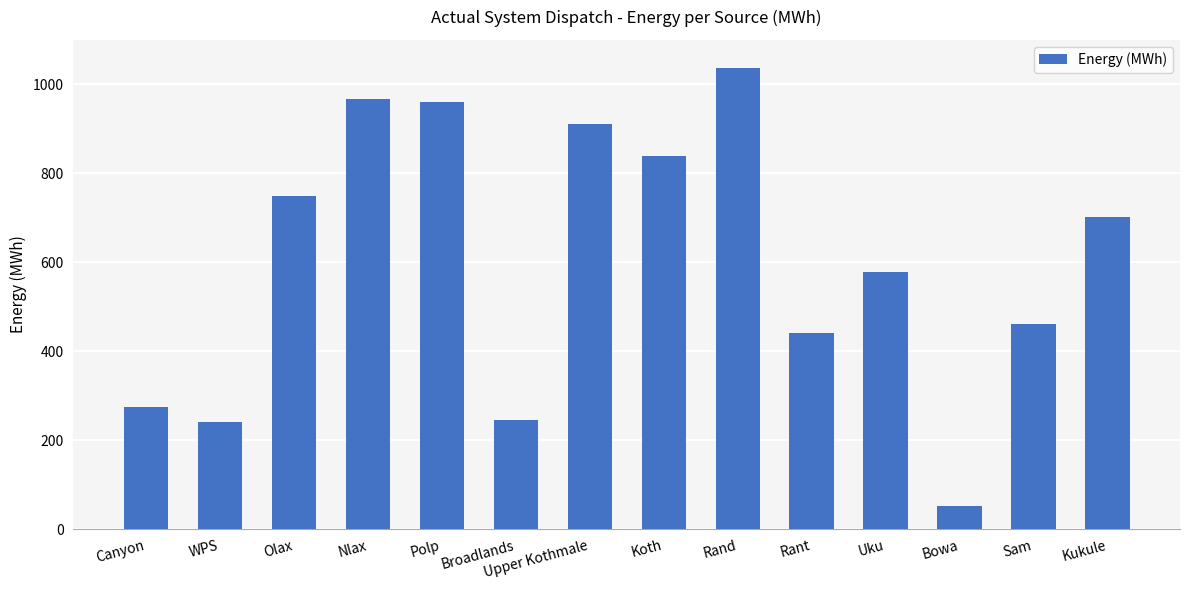

Is it true that the value at Polp is 325.2?

False